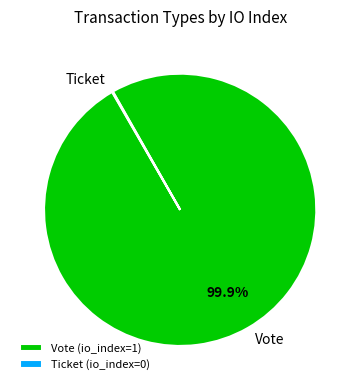

Which category has the biggest portion of the pie?

Vote